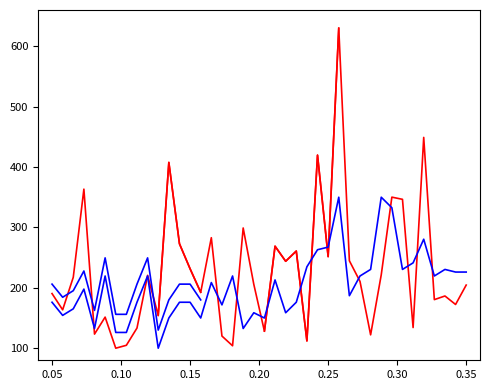

What is the ratio of the value at 00:22 to the value at 00:15?

0.8